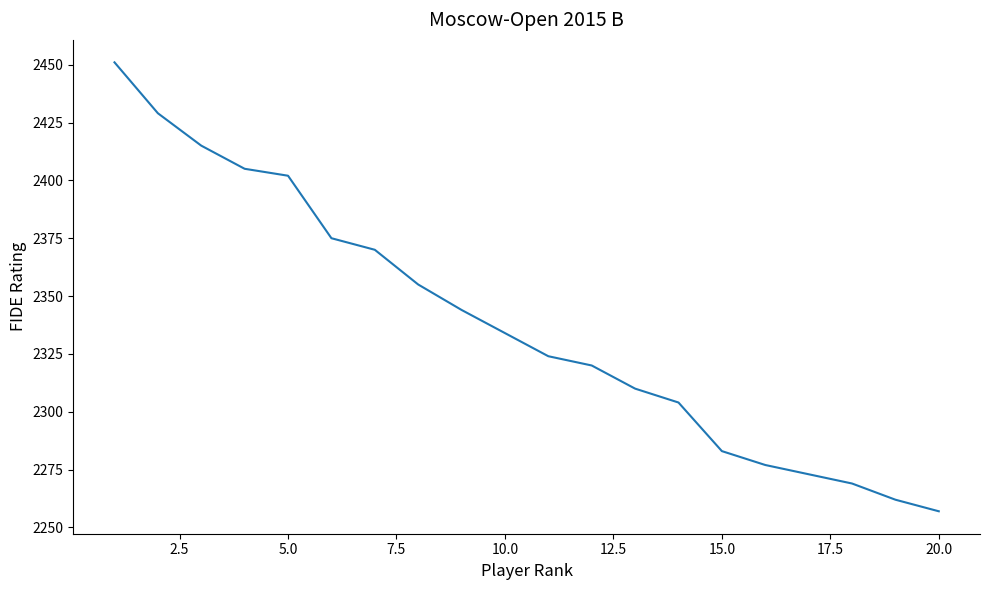

Reading left to right, extract all data points from this chart.

2451	2429	2415	2405	2402	2375	2370	2355	2344	2334	2324	2320	2310	2304	2283	2277	2273	2269	2262	2257